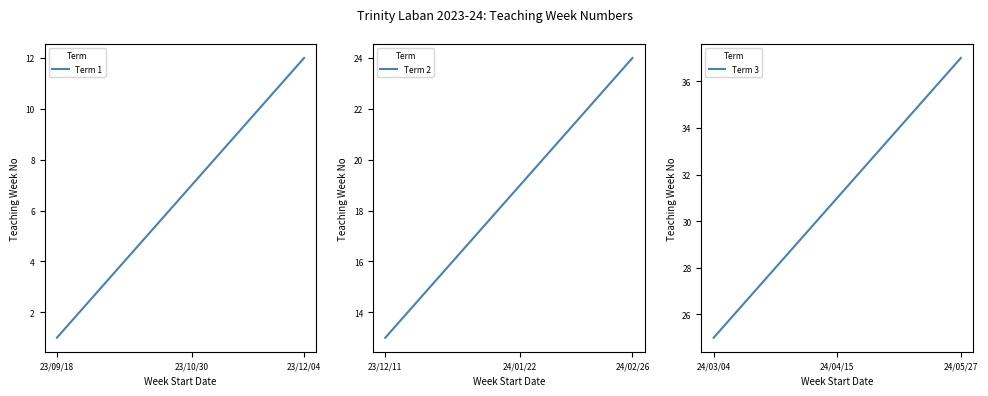

The value at 2023-12-11 is 5. True or false?

False